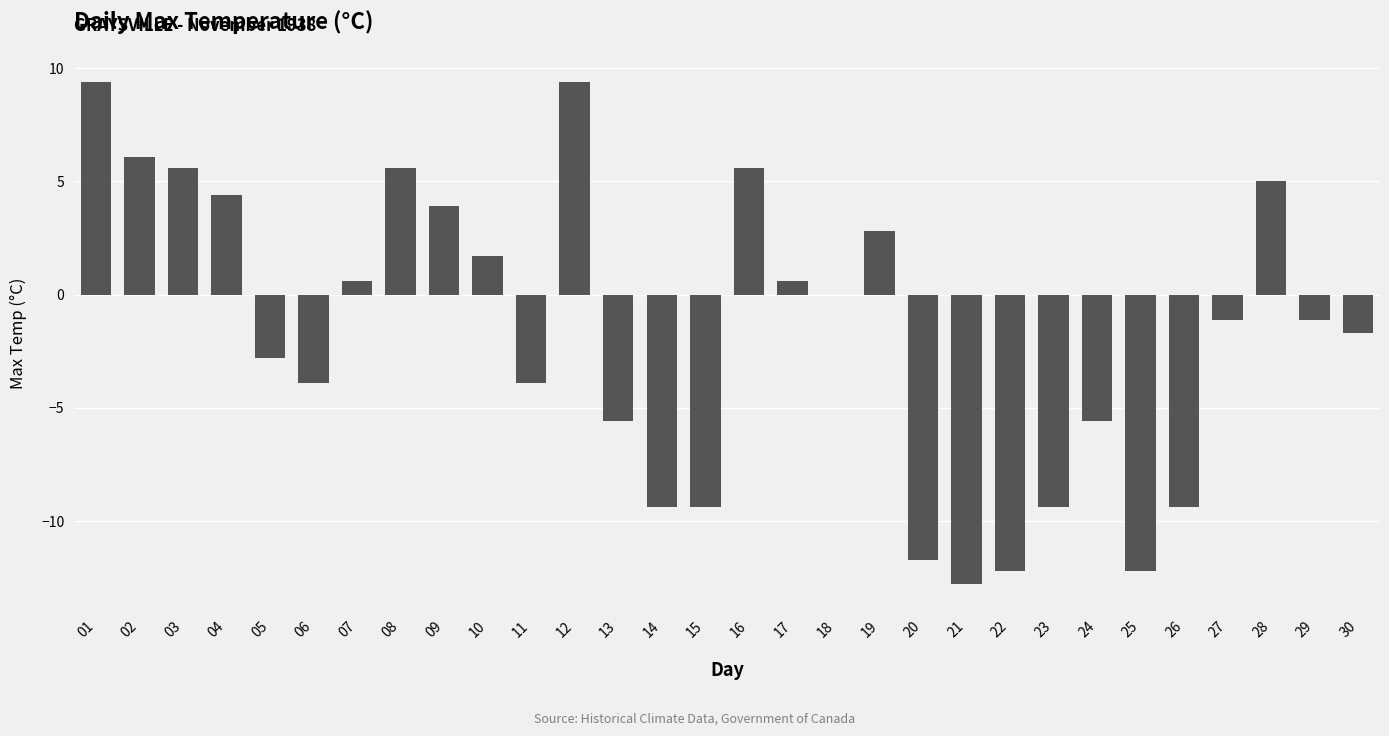

What is the sum of all values?

-51.5